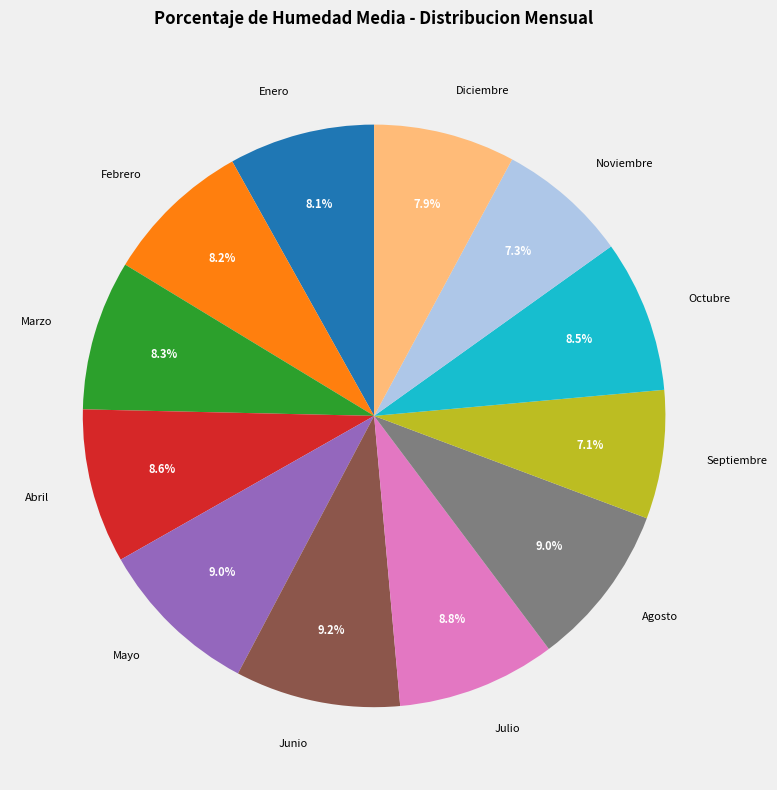

Is there any slice that represents more than half of the pie?

No